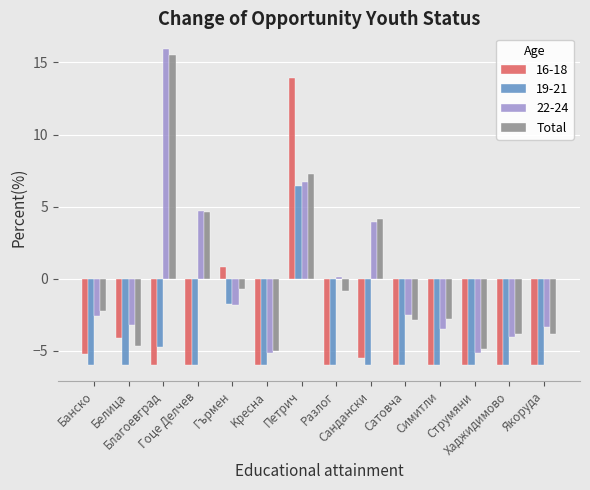

Which series has the widest spread of values?

22-24